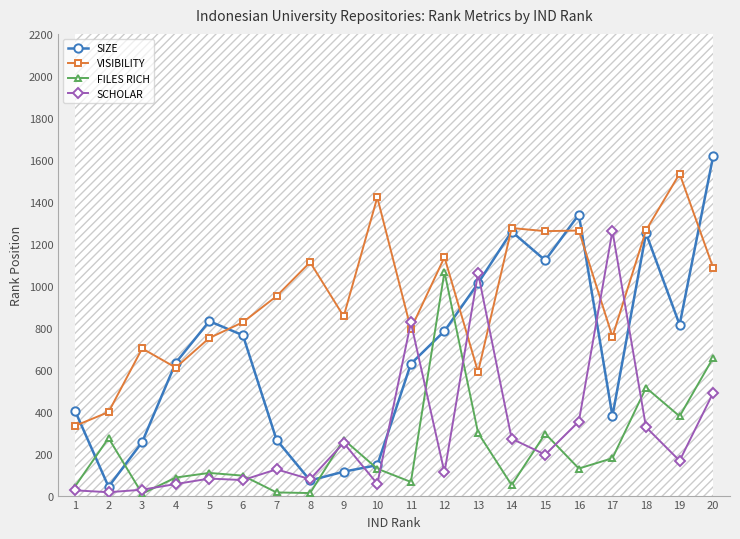

What is the sum of all SCHOLAR values?

5846